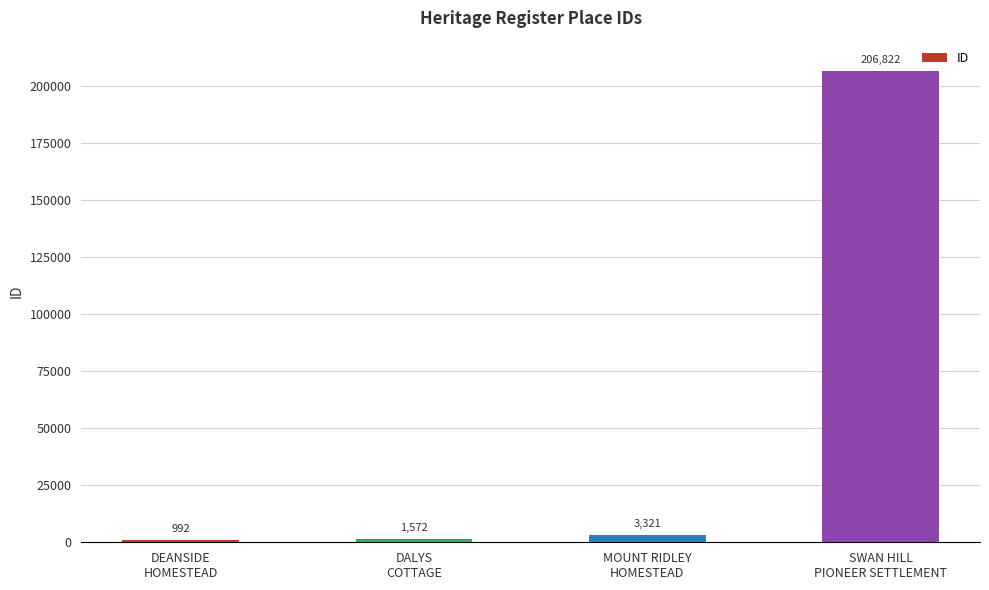

Rank the categories by value from lowest to highest.

DEANSIDE
HOMESTEAD, DALYS
COTTAGE, MOUNT RIDLEY
HOMESTEAD, SWAN HILL
PIONEER SETTLEMENT